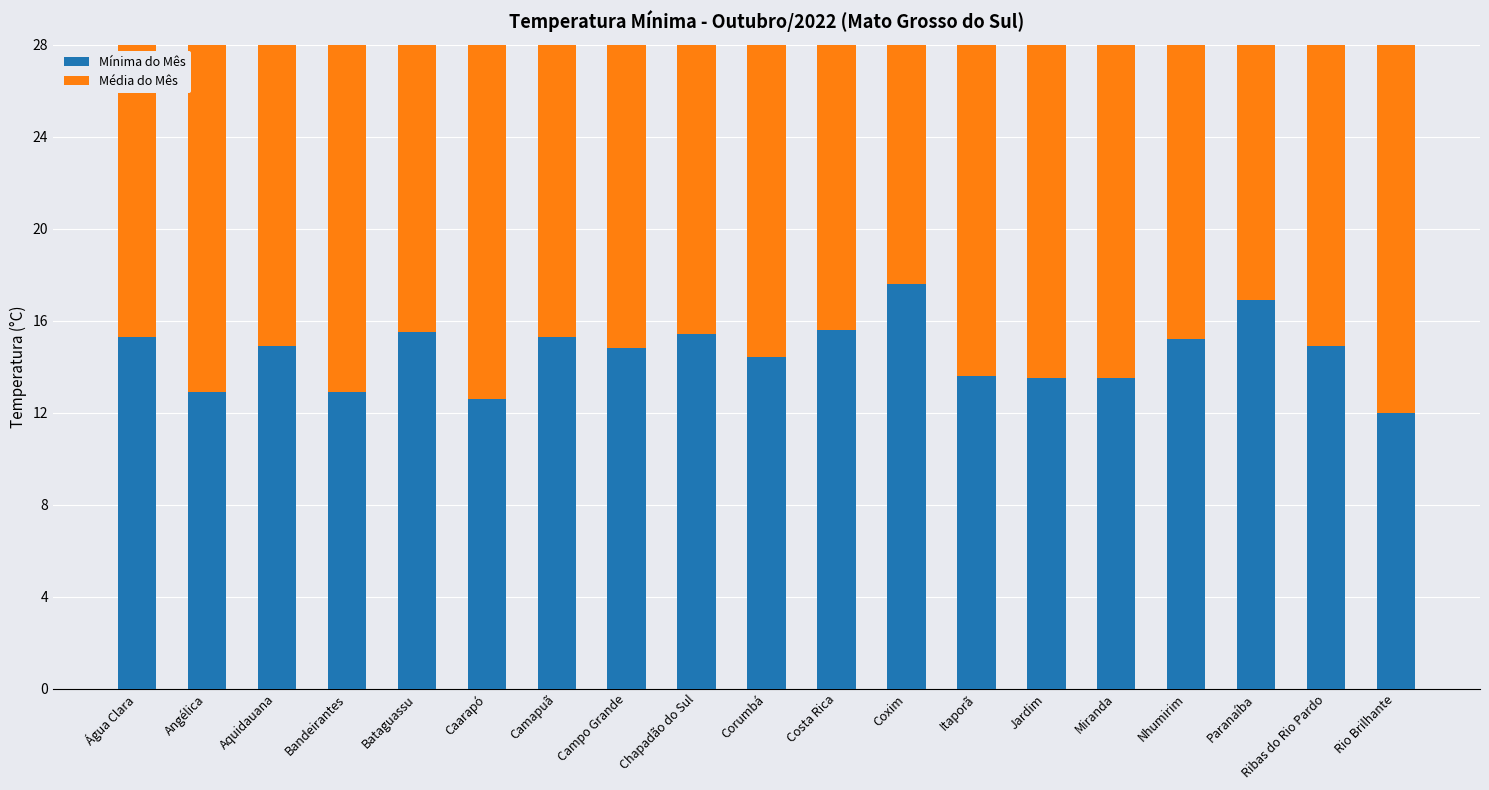

Where does the Mínima do Mês series first go above 14?

Água Clara